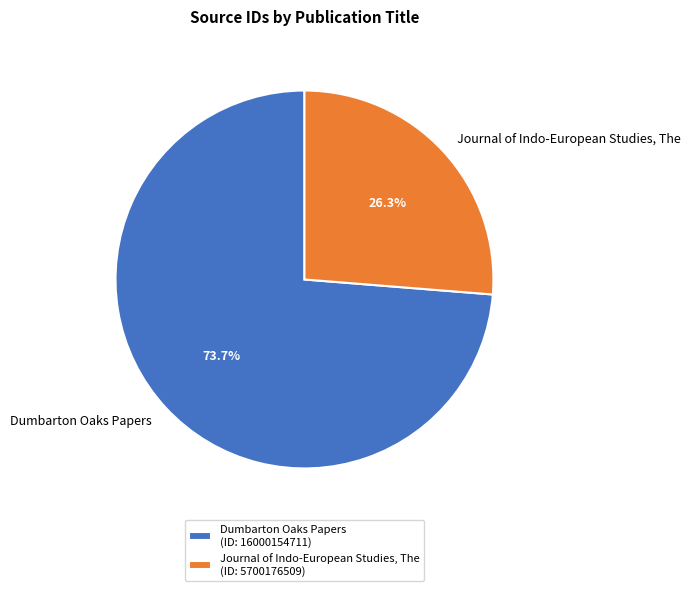

To the nearest percent, what is the combined percentage of Dumbarton Oaks Papers and Journal of Indo-European Studies, The?

100%